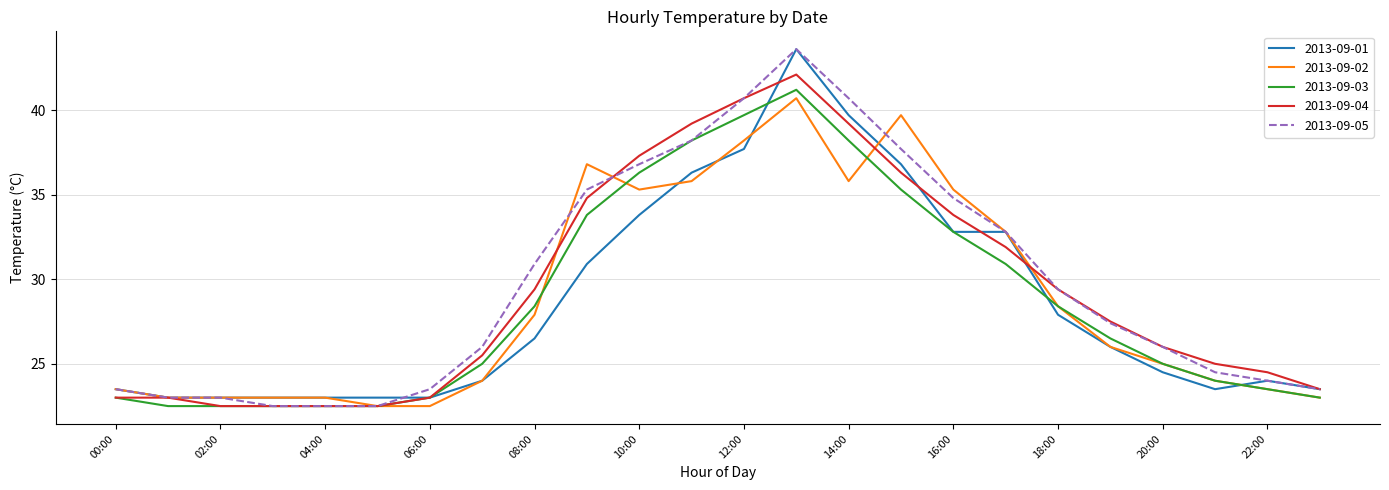

What is the difference between the second highest and minimum values in the 2013-09-05 series?

18.2